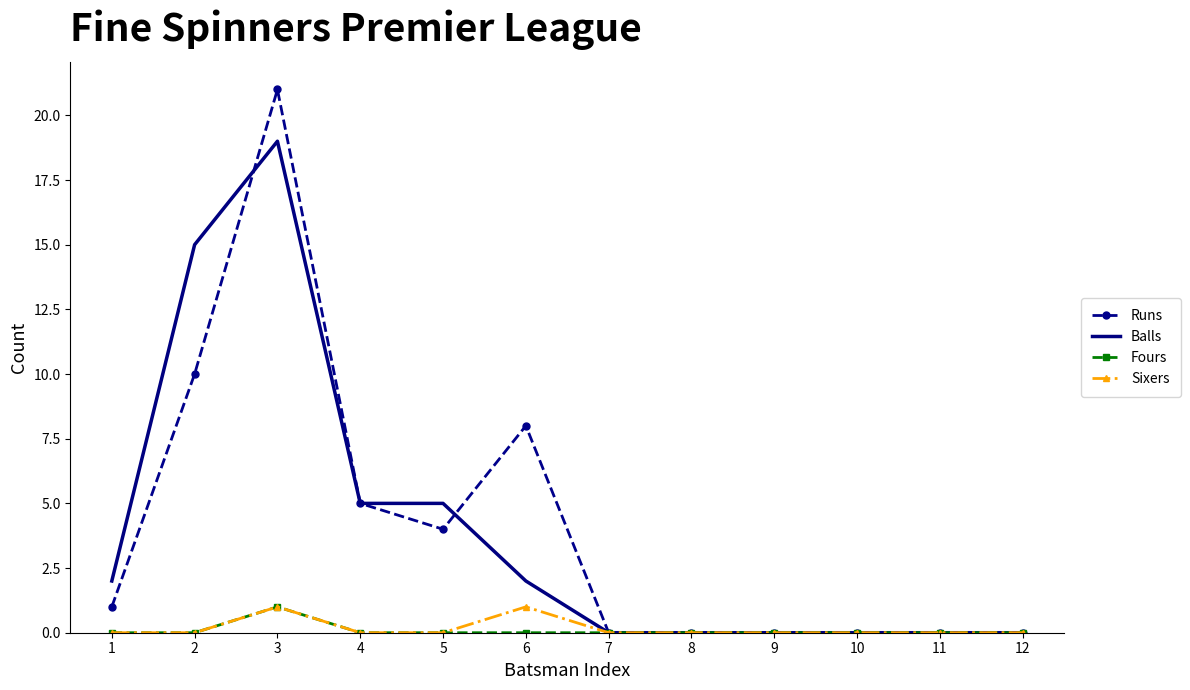

Which series has the largest range (max minus min)?

Runs